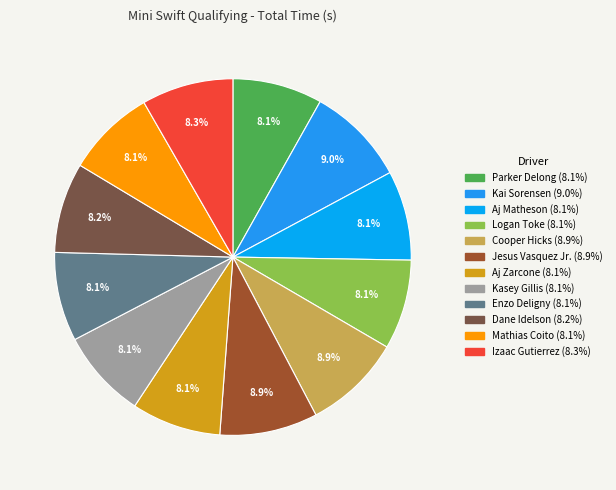

What is the largest slice in the pie chart?

KAI SORENSEN